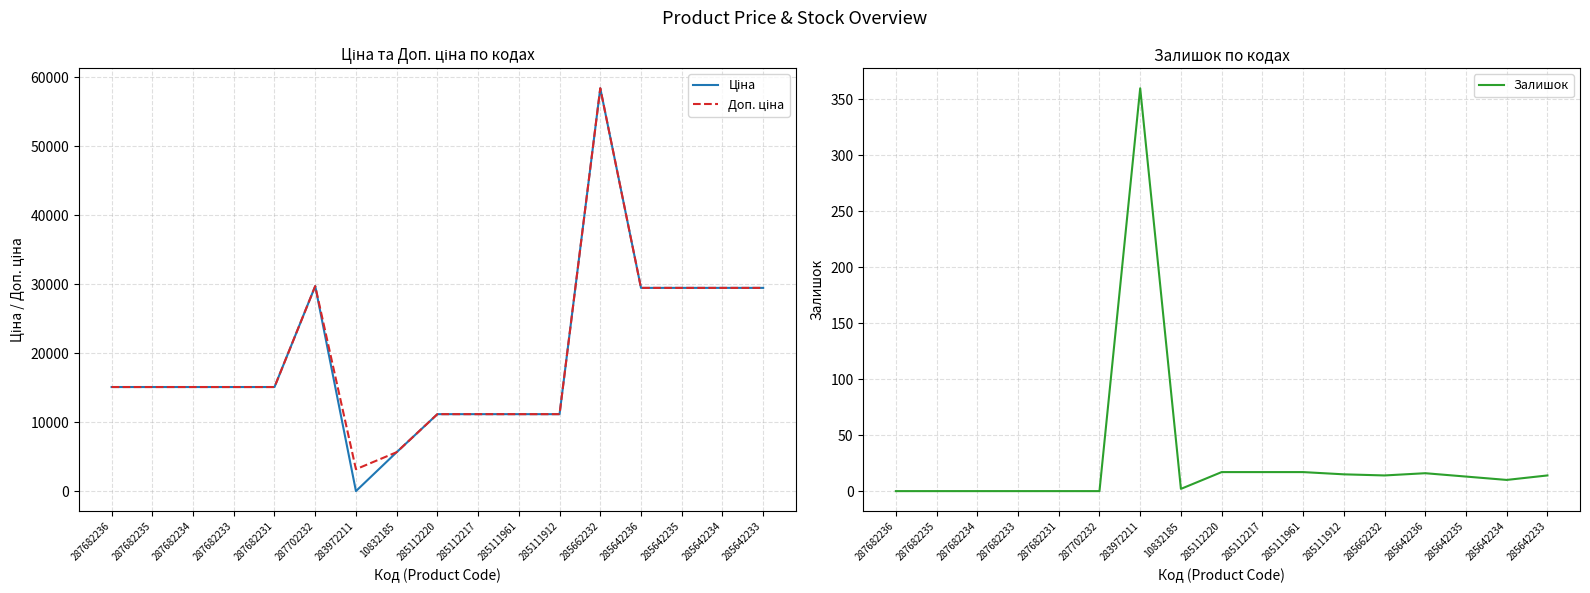

True or false: Залишок has more than 1 interior local peaks.

True